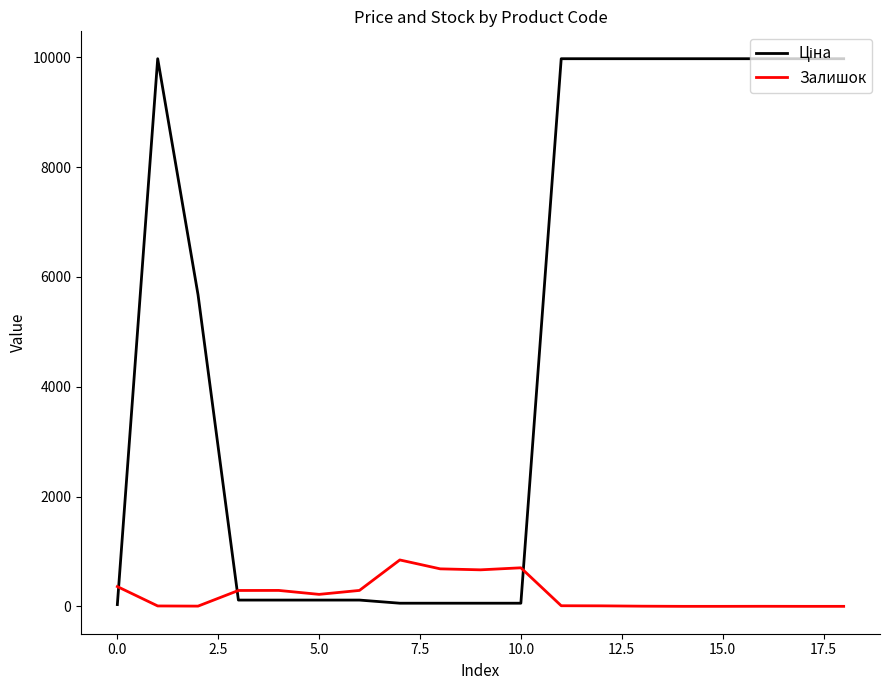

Rank the series by their maximum value, from highest to lowest.

Ціна, Залишок